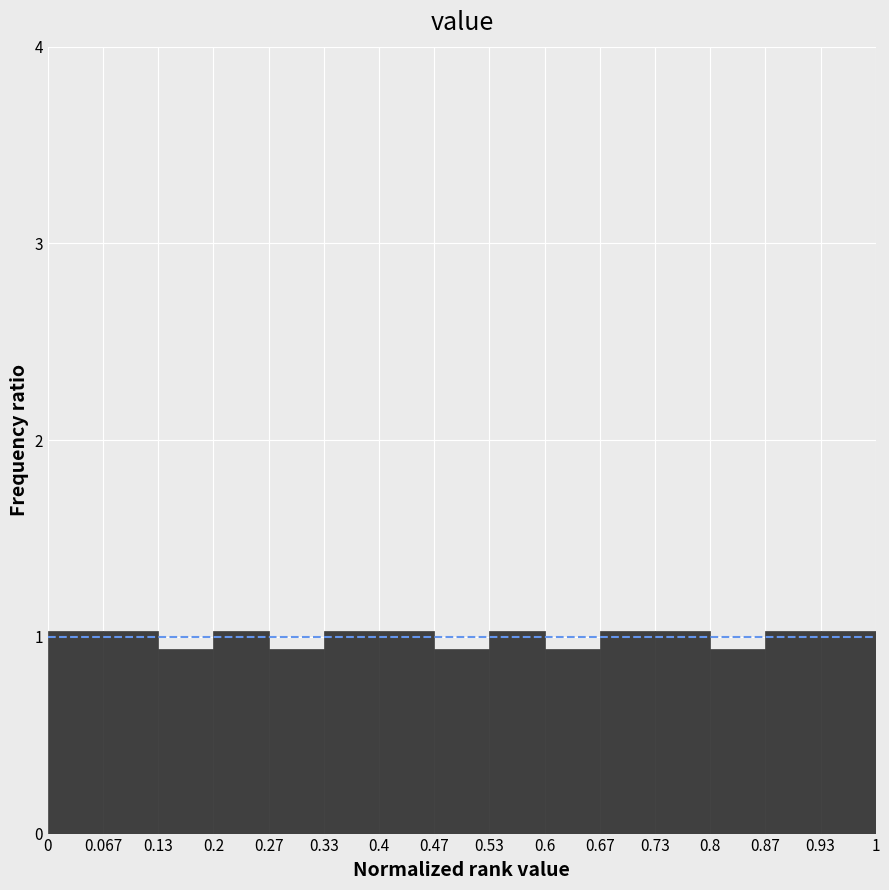

Reading left to right, transcribe this chart: for each bar, give the range it covers on the x-axis and its height. The values are not printed on the chart, so give them approximately, as read against the axis.

0 to 0.067: 1.0
0.067 to 0.13: 1.0
0.13 to 0.2: 0.9
0.2 to 0.27: 1.0
0.27 to 0.33: 0.9
0.33 to 0.4: 1.0
0.4 to 0.47: 1.0
0.47 to 0.53: 0.9
0.53 to 0.6: 1.0
0.6 to 0.67: 0.9
0.67 to 0.73: 1.0
0.73 to 0.8: 1.0
0.8 to 0.87: 0.9
0.87 to 0.93: 1.0
0.93 to 1: 1.0